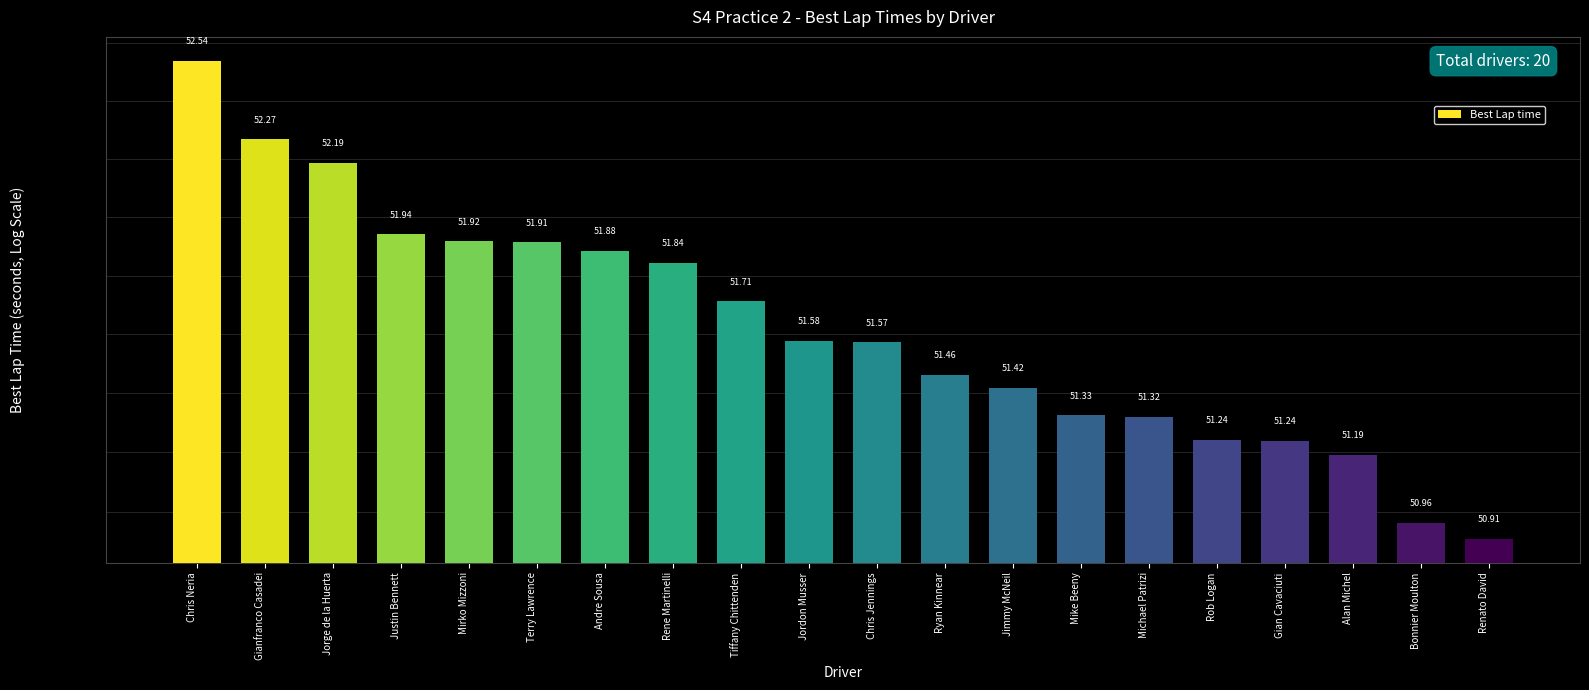

Reading left to right, what are all the values shown in this chart?

52.5	52.3	52.2	51.9	51.9	51.9	51.9	51.8	51.7	51.6	51.6	51.5	51.4	51.3	51.3	51.2	51.2	51.2	51.0	50.9